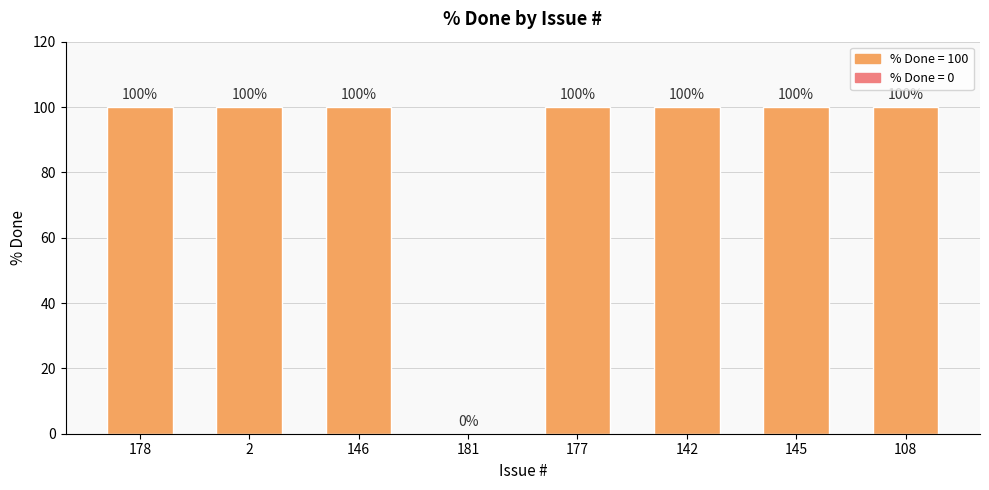

Read the value at 142, to the nearest 5.

100